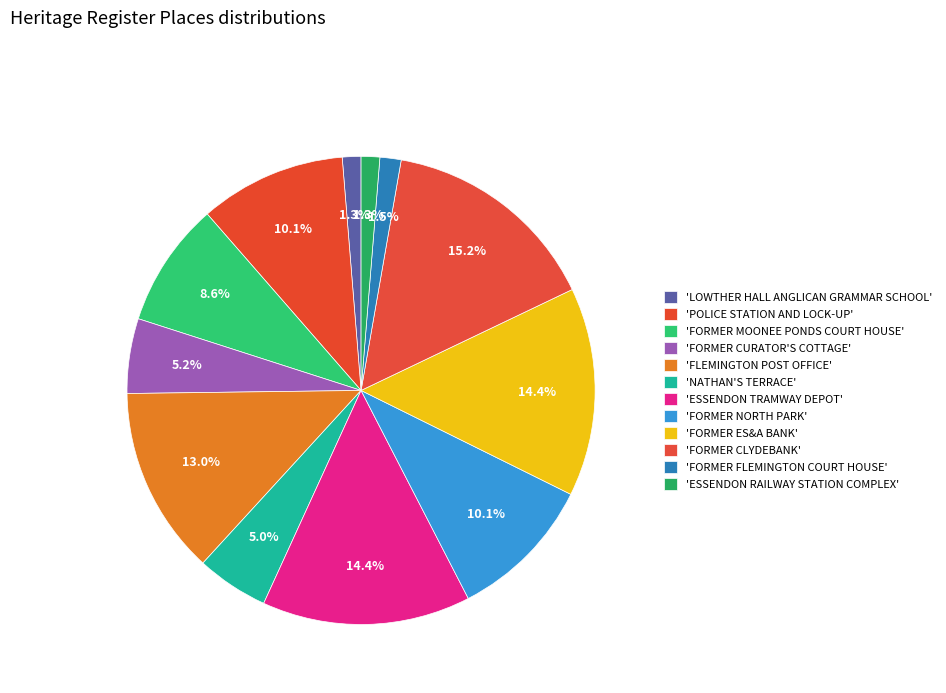

Count the number of slices in the pie.

12